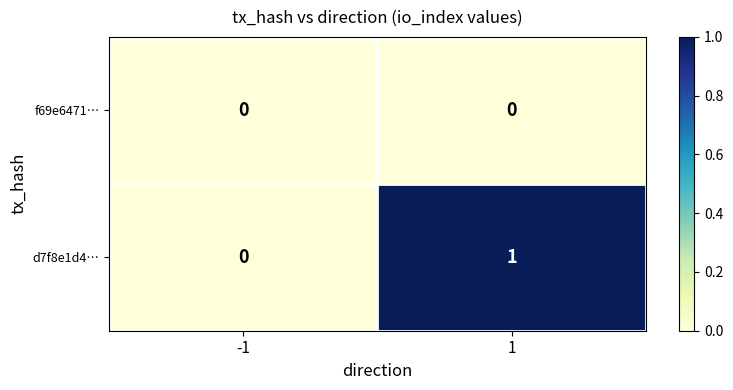

At which category is the sum across all series the highest?

1